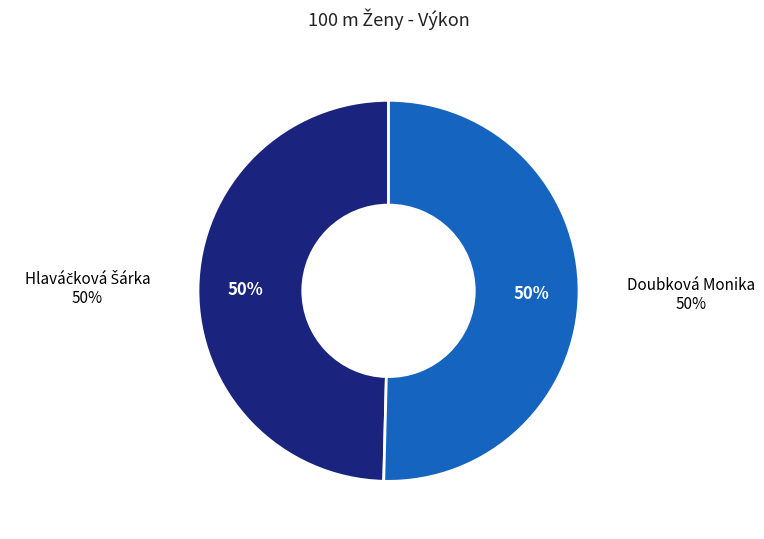

What percentage is the Doubková Monika slice, to the nearest percent?

50%